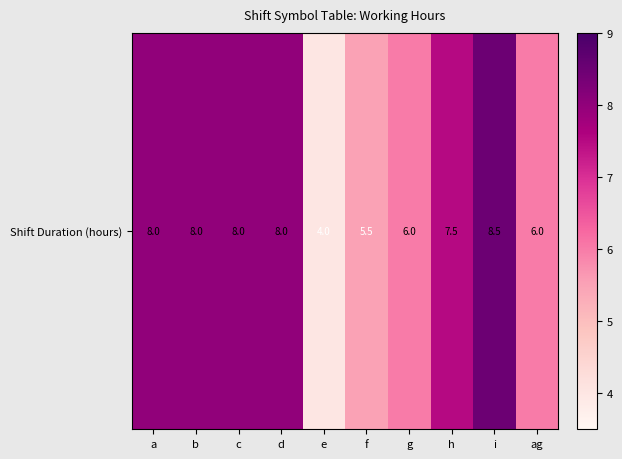

Reading left to right, list all the values displayed in this chart.

a=8.0	b=8.0	c=8.0	d=8.0	e=4.0	f=5.5	g=6.0	h=7.5	i=8.5	ag=6.0